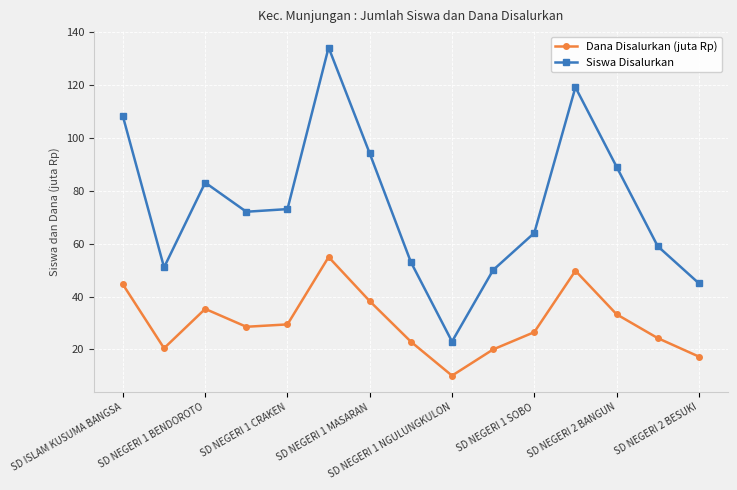

True or false: Siswa Disalurkan and Dana Disalurkan (juta Rp) intersect in this chart.

False